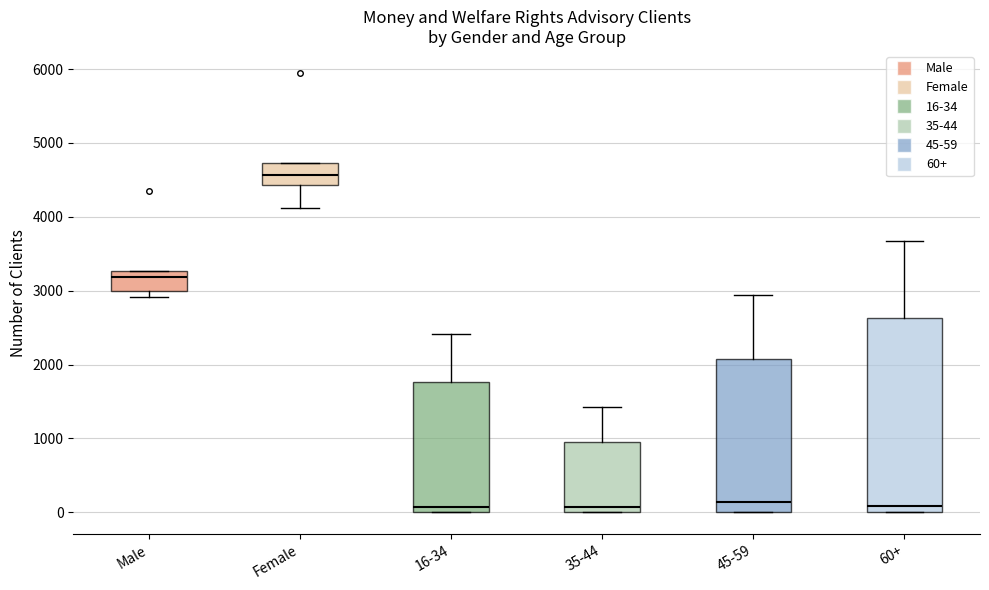

Which box's median line is the highest?

Female